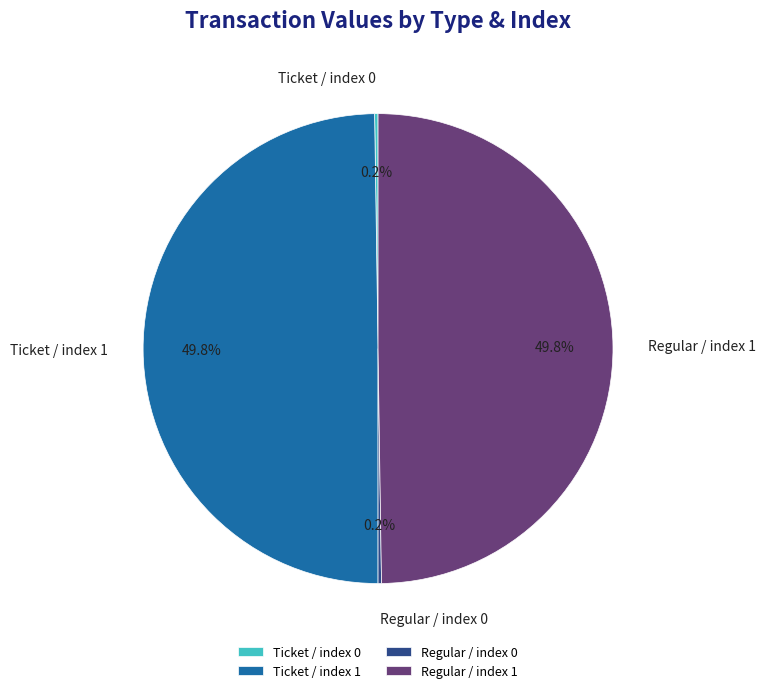

Is it true that Ticket / index 1 is 36% of the pie?

False